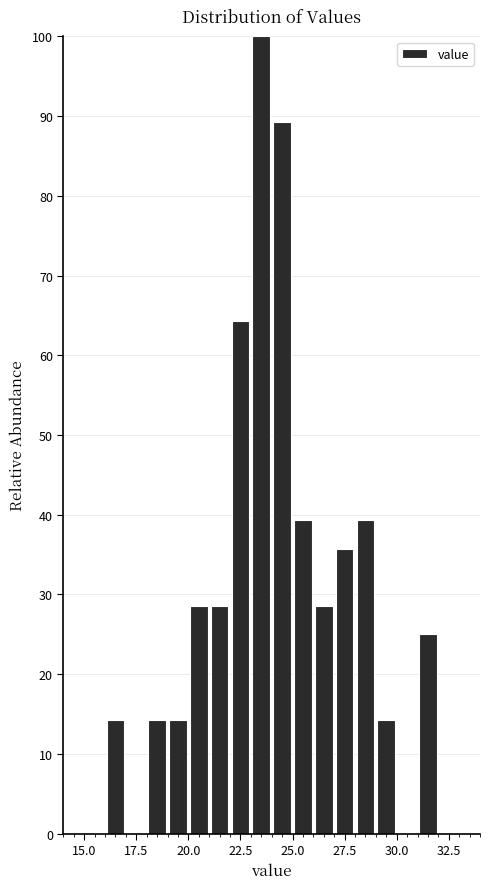

Read against the x-axis, roughly where is the centre of the tallest bar?

23.5